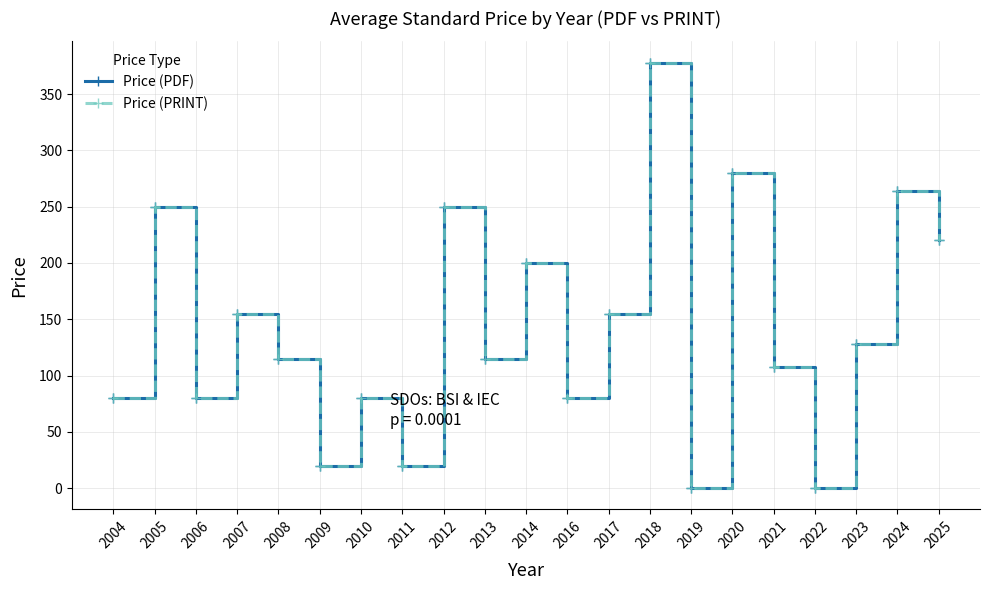

How many lines are shown in the chart?

2